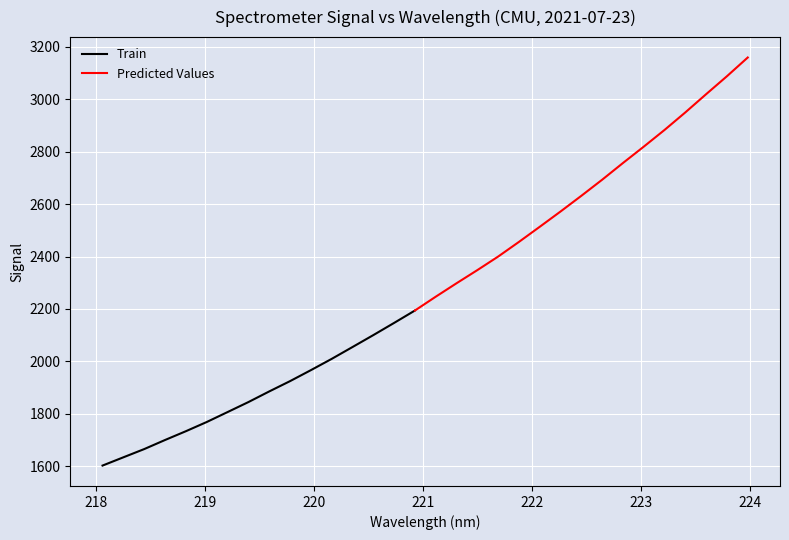

What is the smallest value displayed?

1602.6